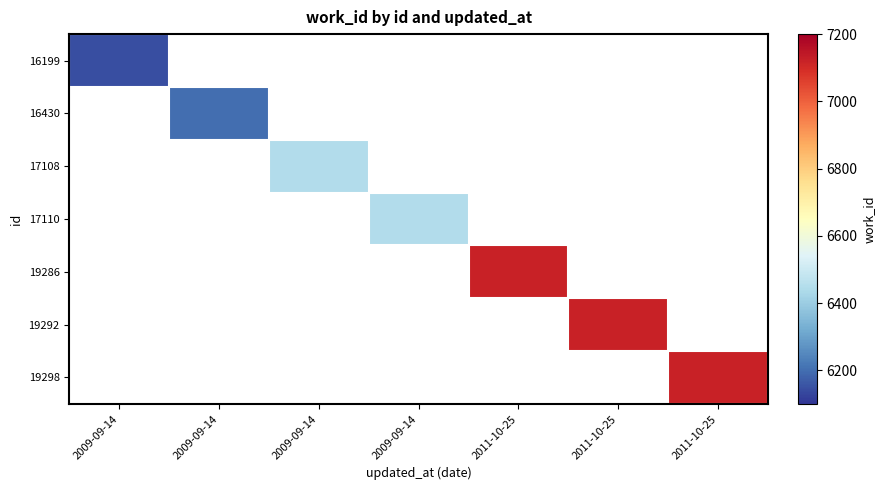

The value of 17108 at 2009-09-14 is 6445.0. True or false?

True